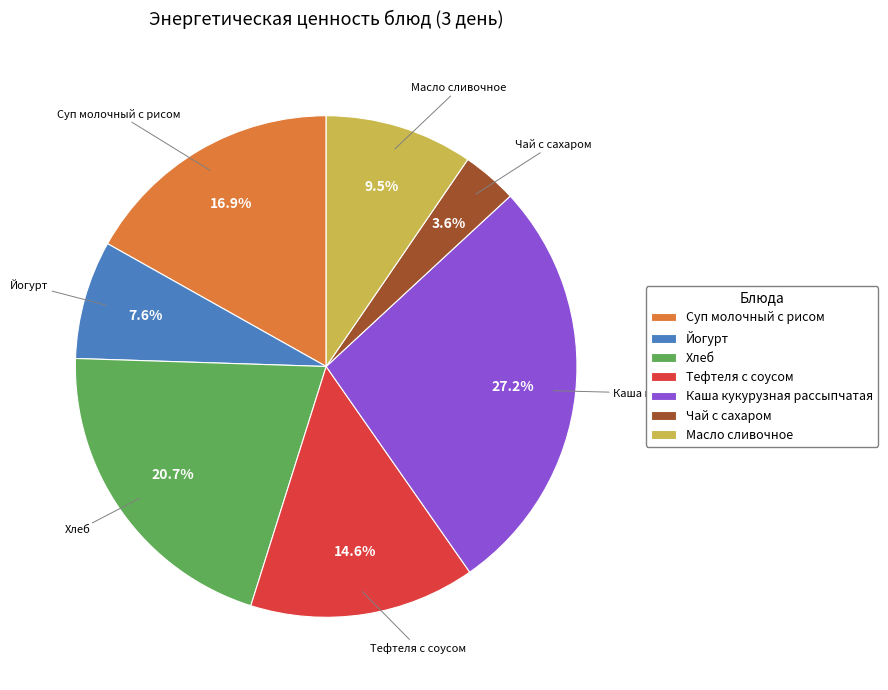

Does Чай с сахаром account for over 50% of the chart?

No